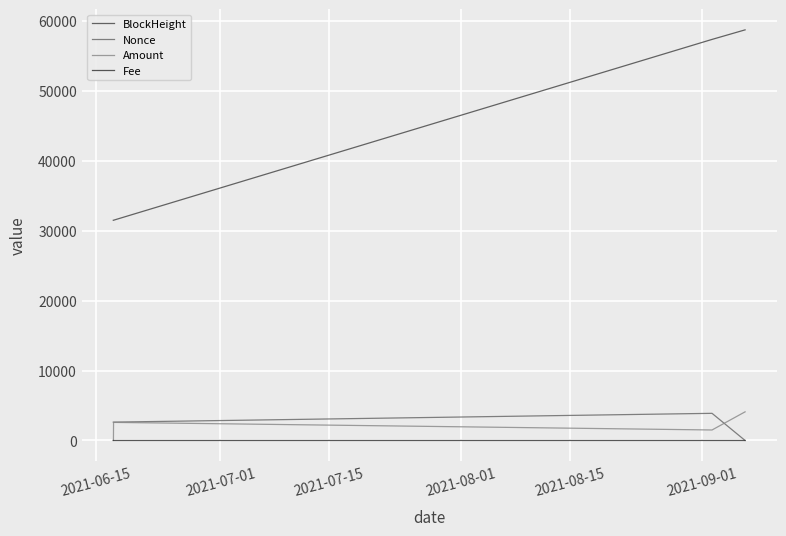

How many lines are shown in the chart?

4